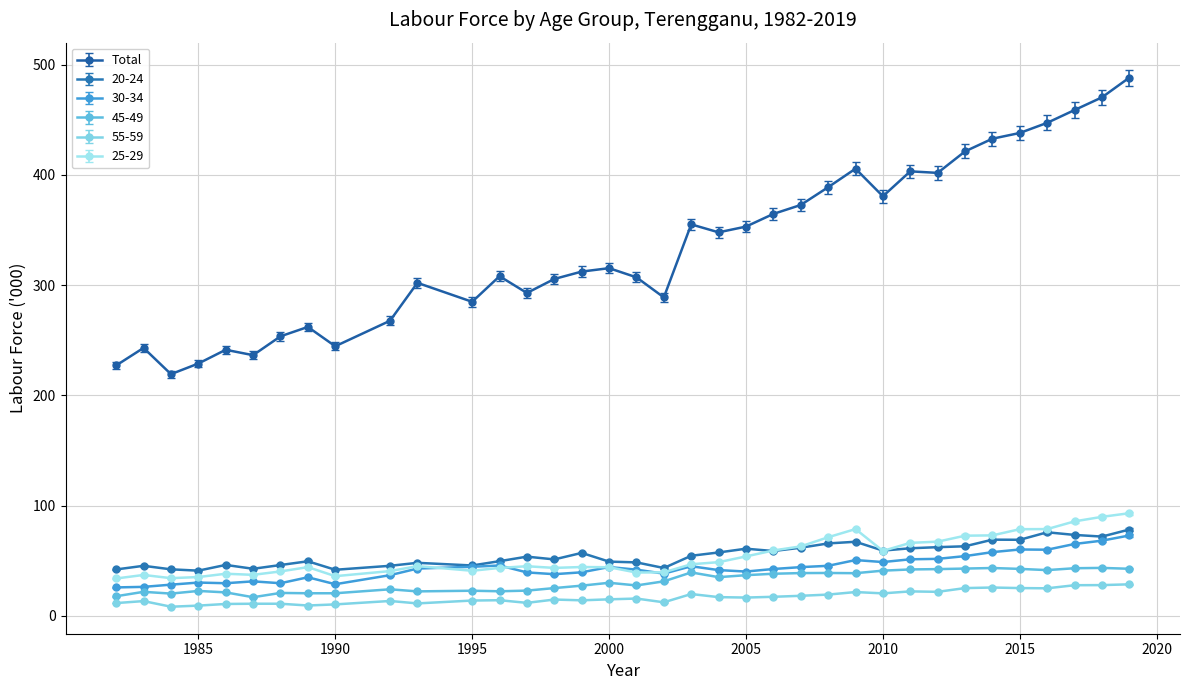

True or false: 20-24 has more than 2 interior local peaks.

True